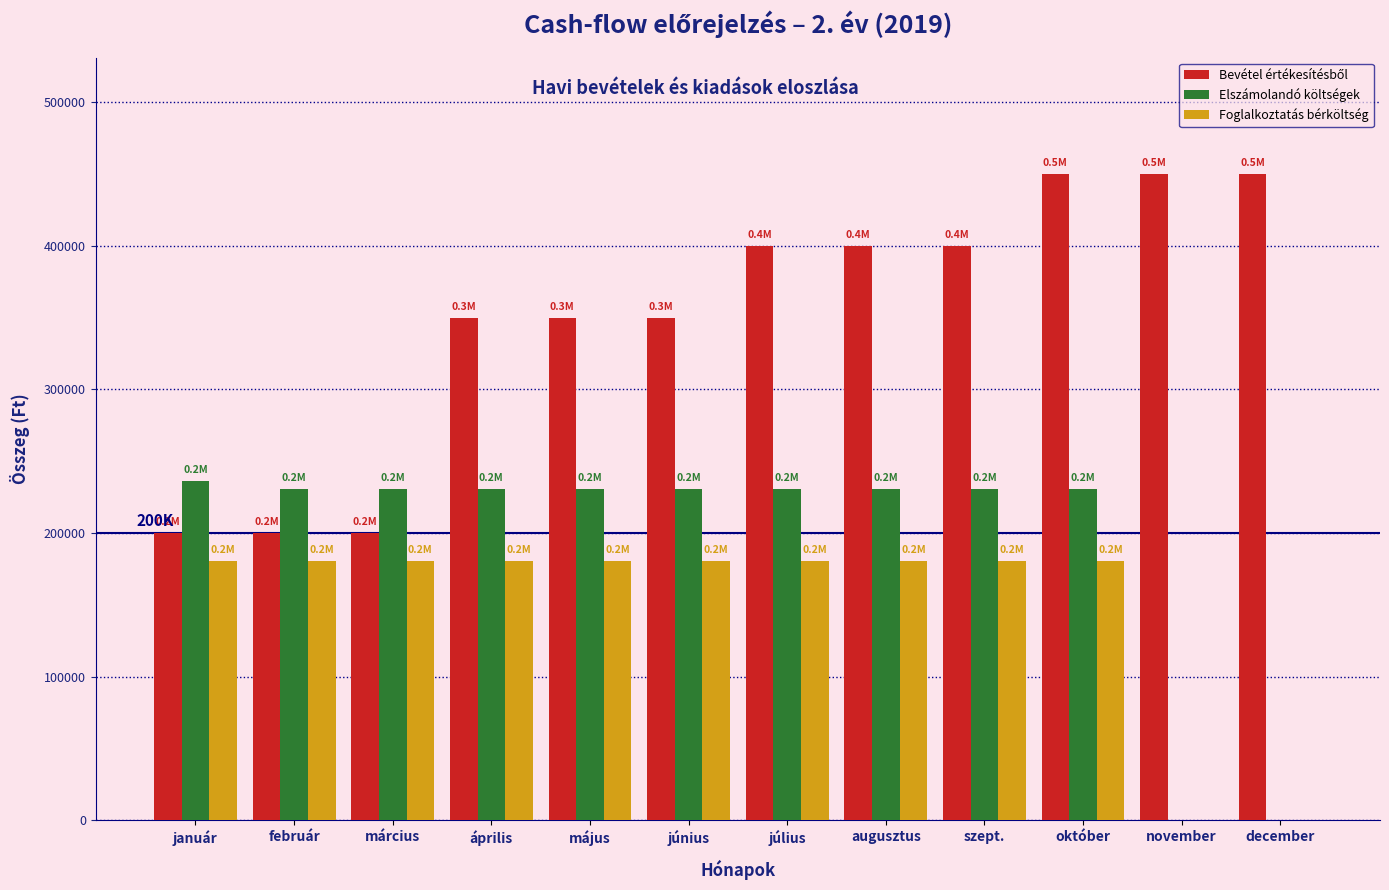

What is the sum of the Foglalkoztatás bérköltség values at március and június?

361000